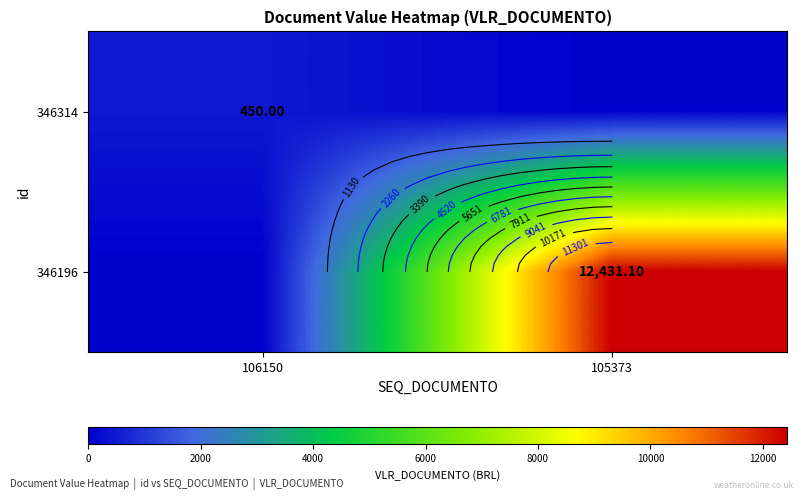

Count the number of categories in the chart.

2